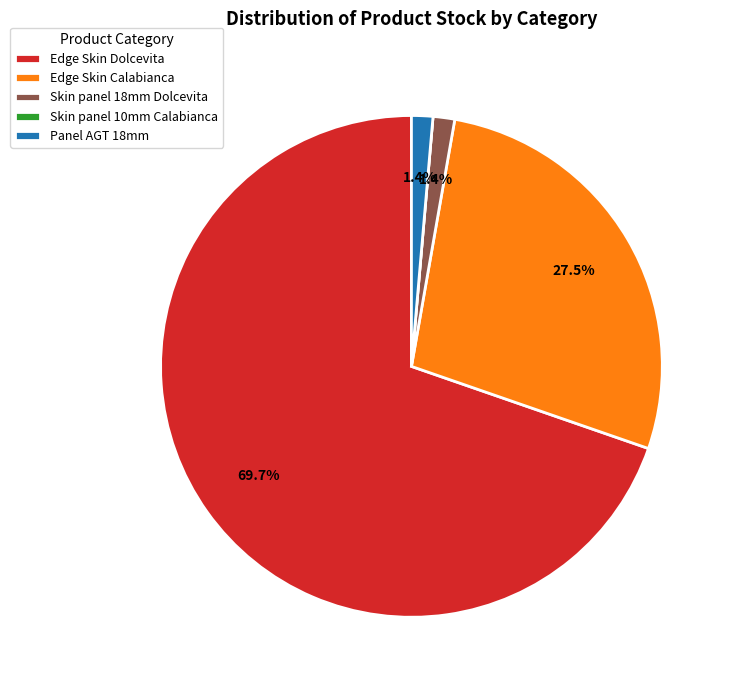

What is the largest slice in the pie chart?

Edge Skin Dolcevita